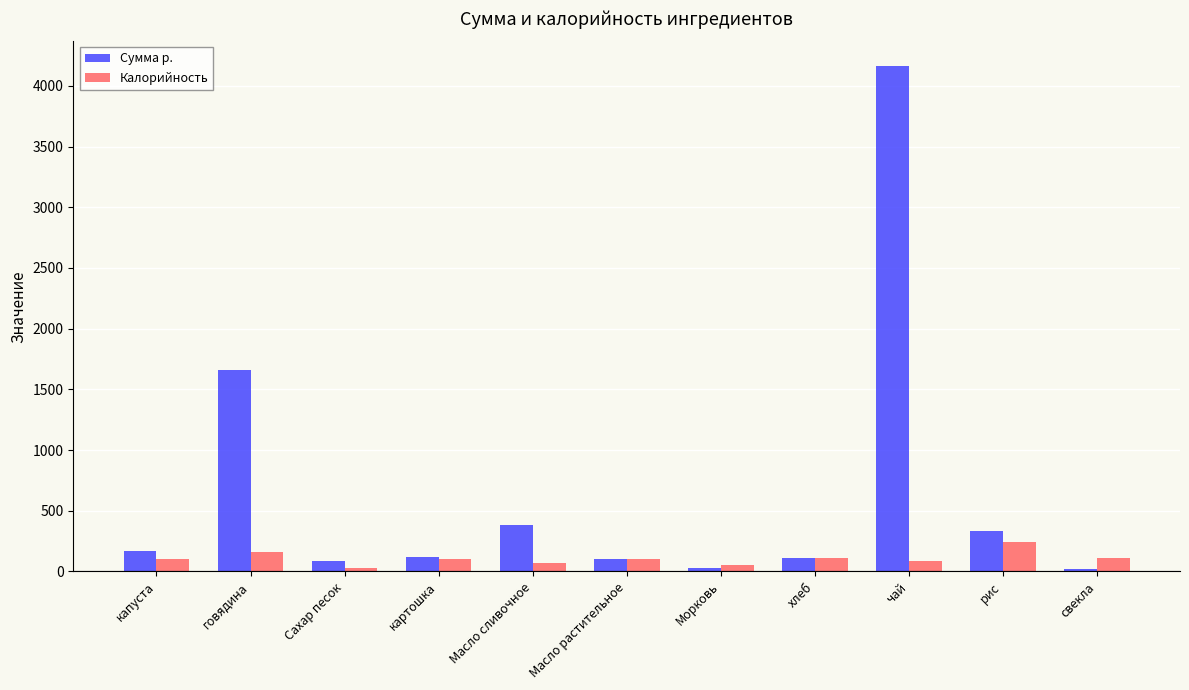

What is the average value of the Сумма р. series?

652.5